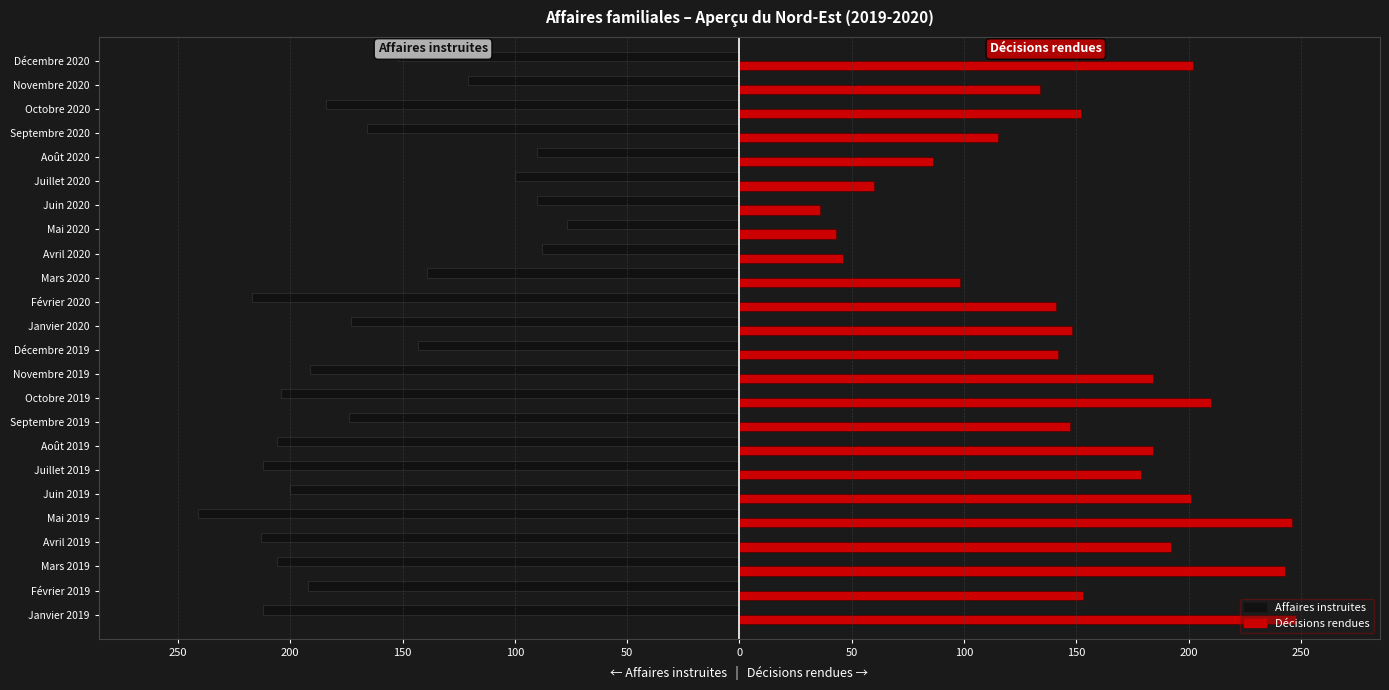

What are all the series names shown in the legend?

Affaires instruites, Décisions rendues